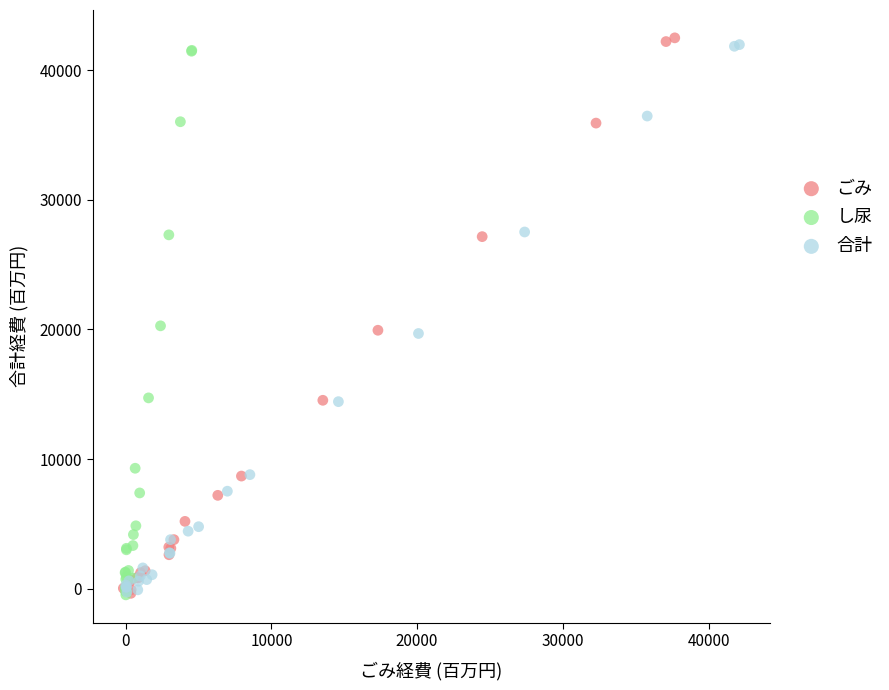

Which series has the widest spread of Y values?

ごみ